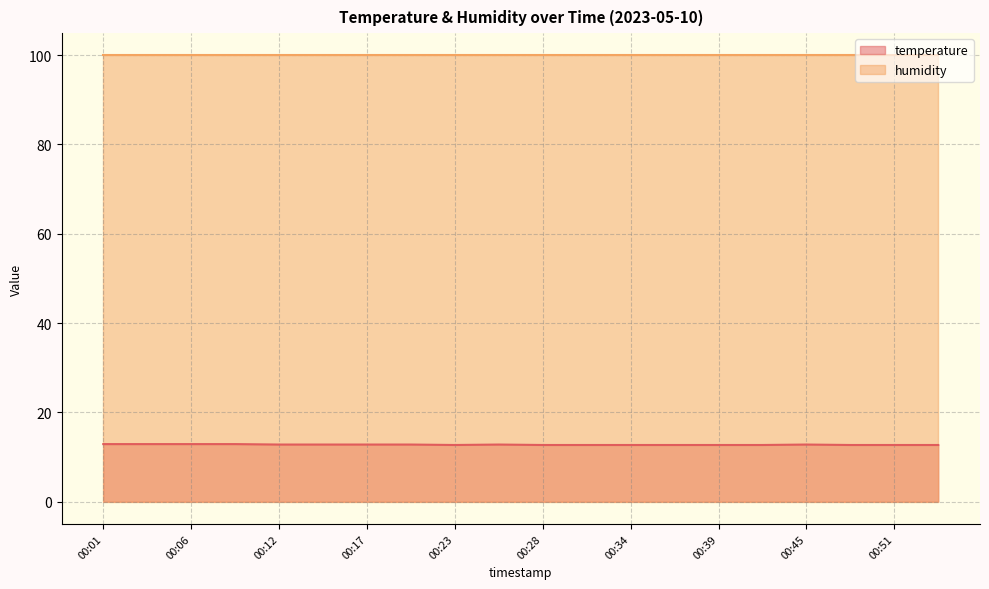

Which has a higher value, 00:42 or 00:34?

00:42